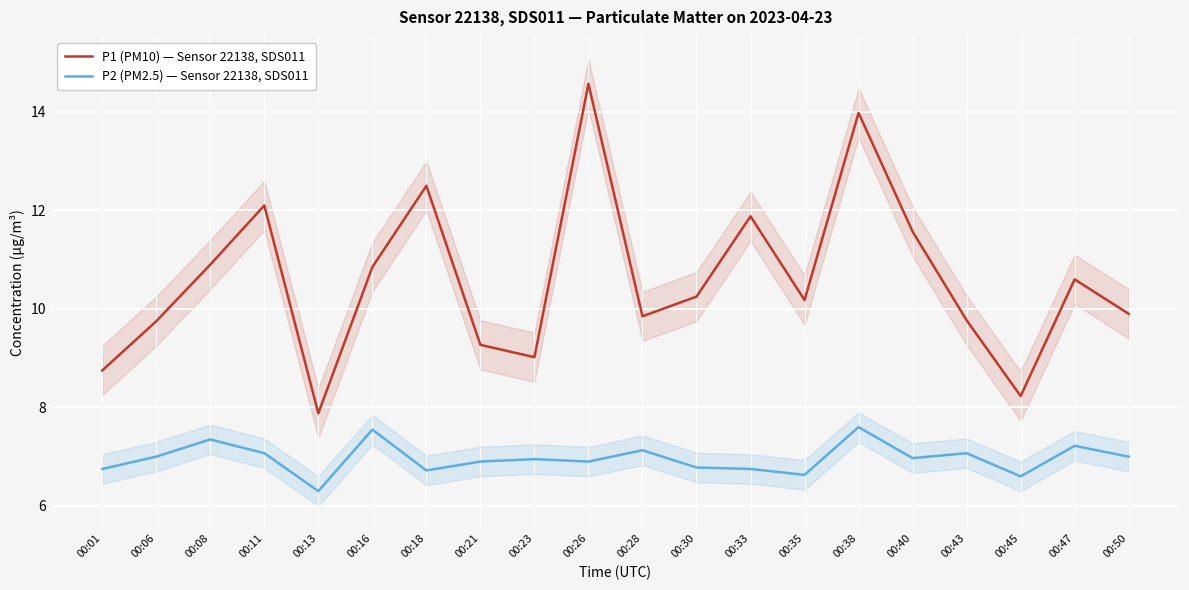

True or false: P1 (PM10) — Sensor 22138, SDS011 and P2 (PM2.5) — Sensor 22138, SDS011 cross at least once.

False